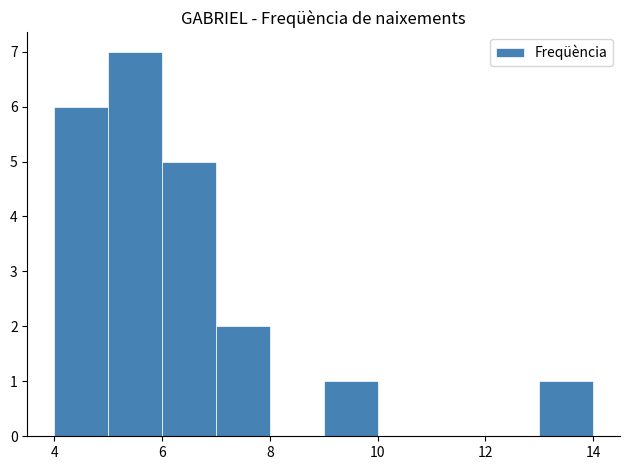

Reading left to right, transcribe this chart: for each bar, give the range it covers on the x-axis and its height. The values are not printed on the chart, so give them approximately, as read against the axis.

4 to 5: 6
5 to 6: 7
6 to 7: 5
7 to 8: 2
8 to 9: 0
9 to 10: 1
10 to 11: 0
11 to 12: 0
12 to 13: 0
13 to 14: 1